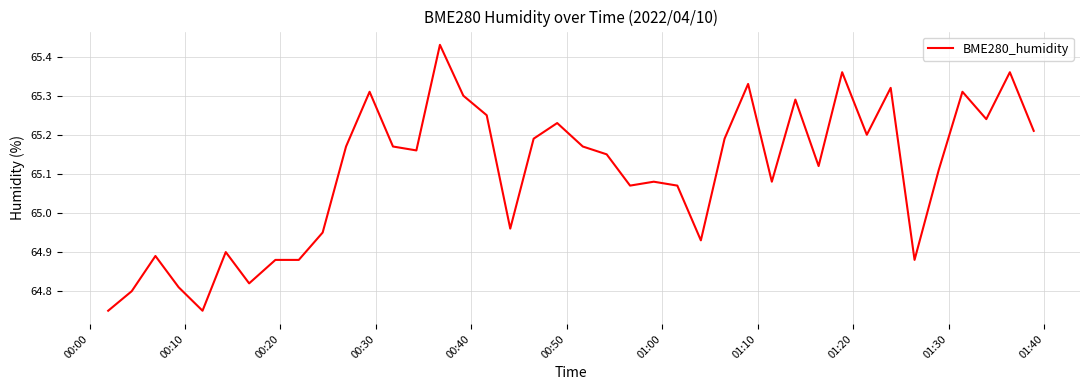

What is the difference between the maximum and minimum values?

0.7